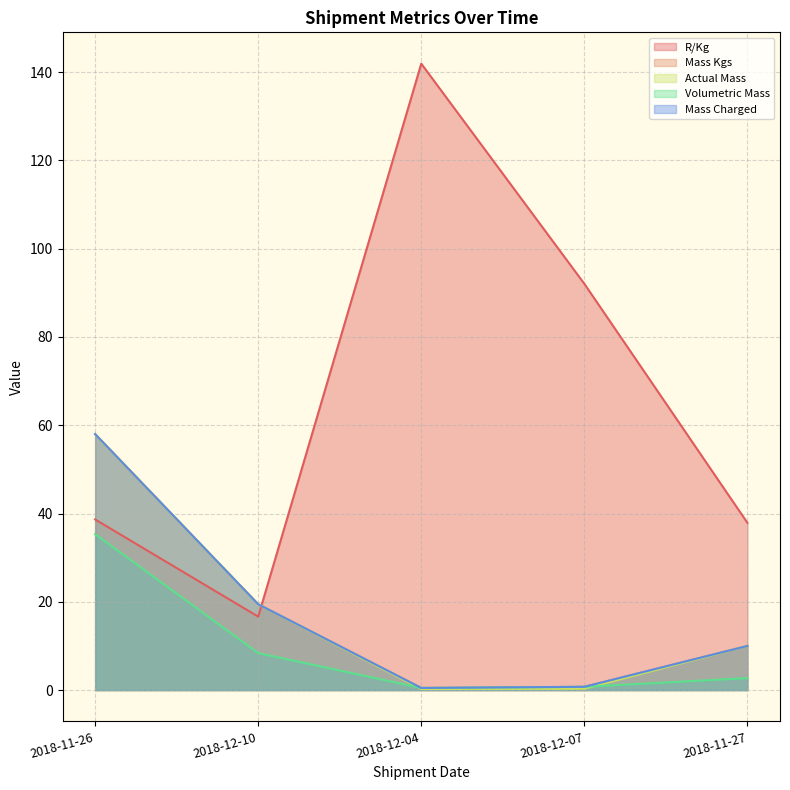

What are all the series names shown in the legend?

R/Kg, Mass Kgs, Actual Mass, Volumetric Mass, Mass Charged